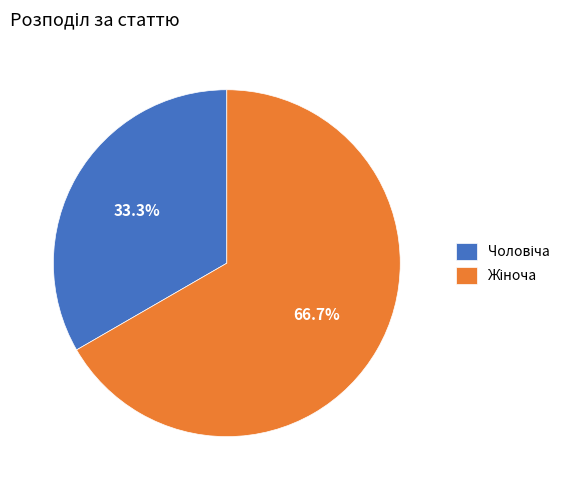

Is there a majority slice in this chart?

Yes